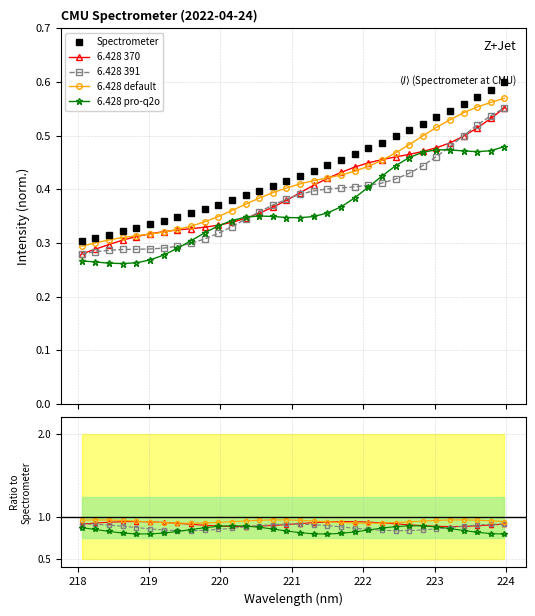

Which series has the widest spread of values?

Spectrometer